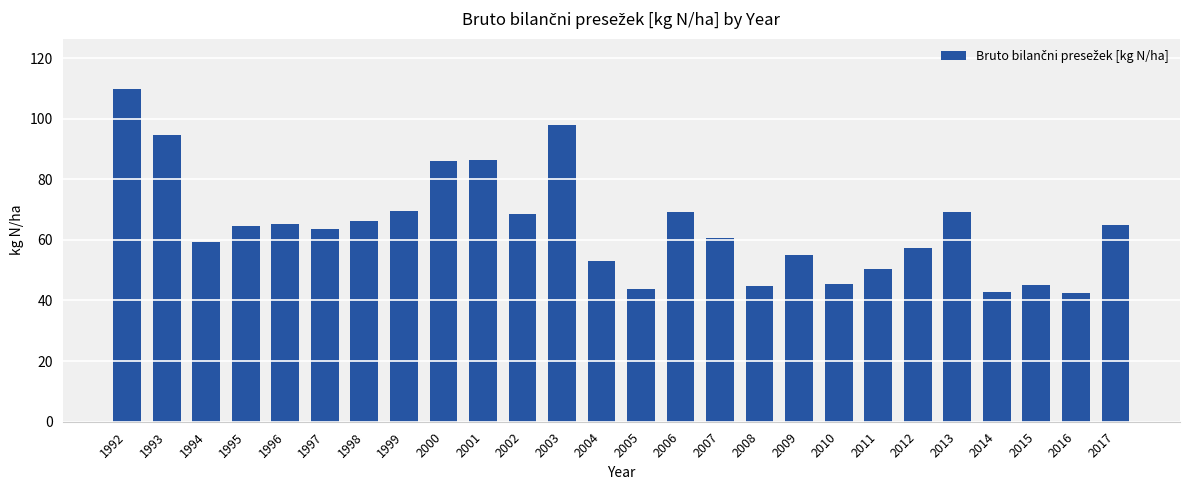

Count the number of data series in this chart.

1